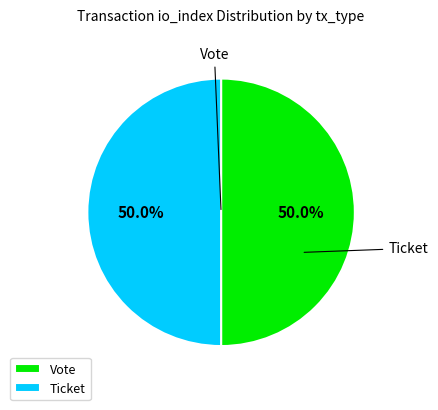

Rank the categories by value from lowest to highest.

Ticket, Vote